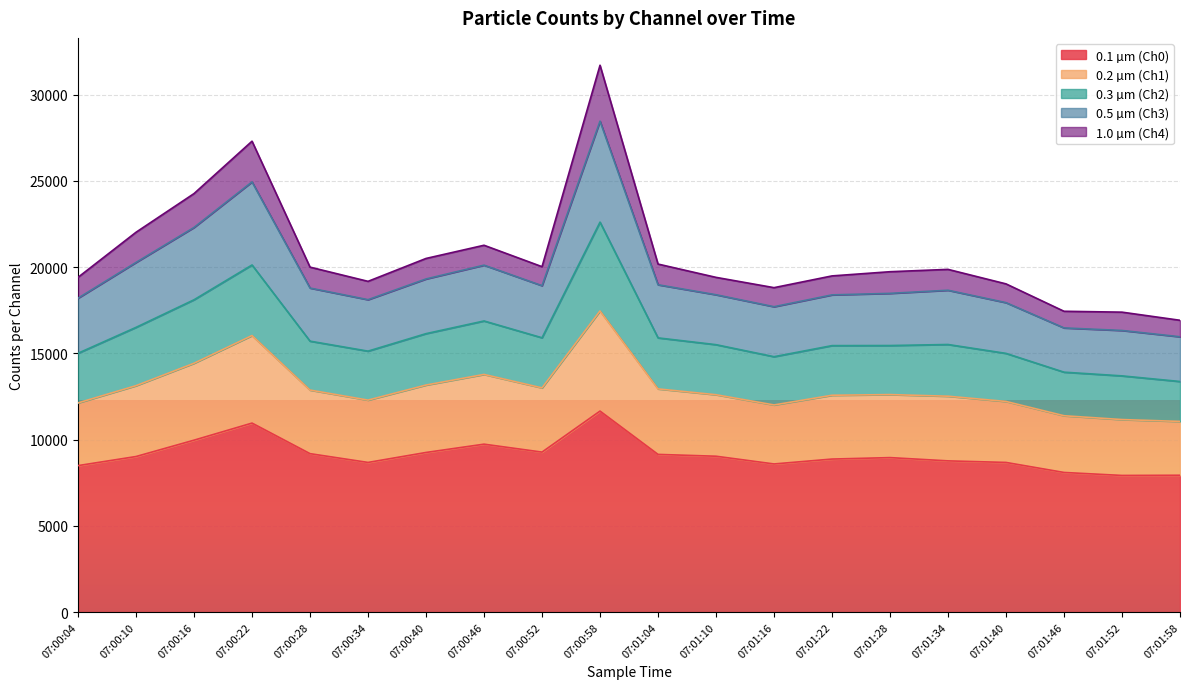

True or false: 0.2 µm (Ch1) has a value of 17810 at 07:00:58.

False